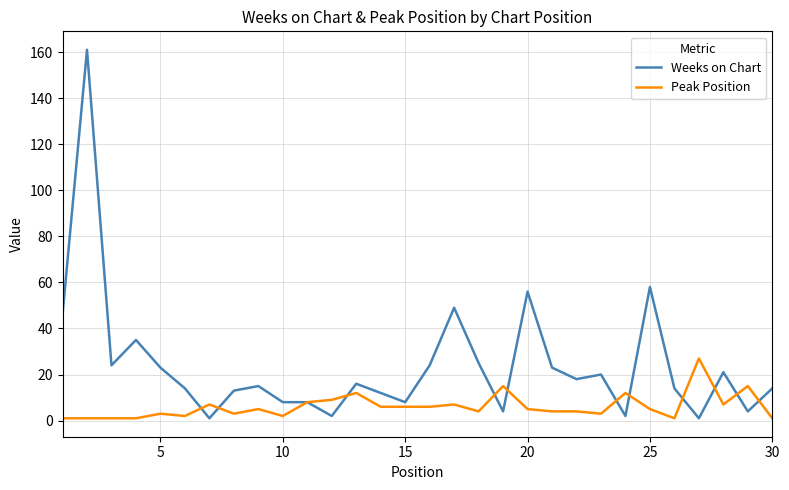

True or false: Peak Position and Weeks on Chart cross at least once.

True